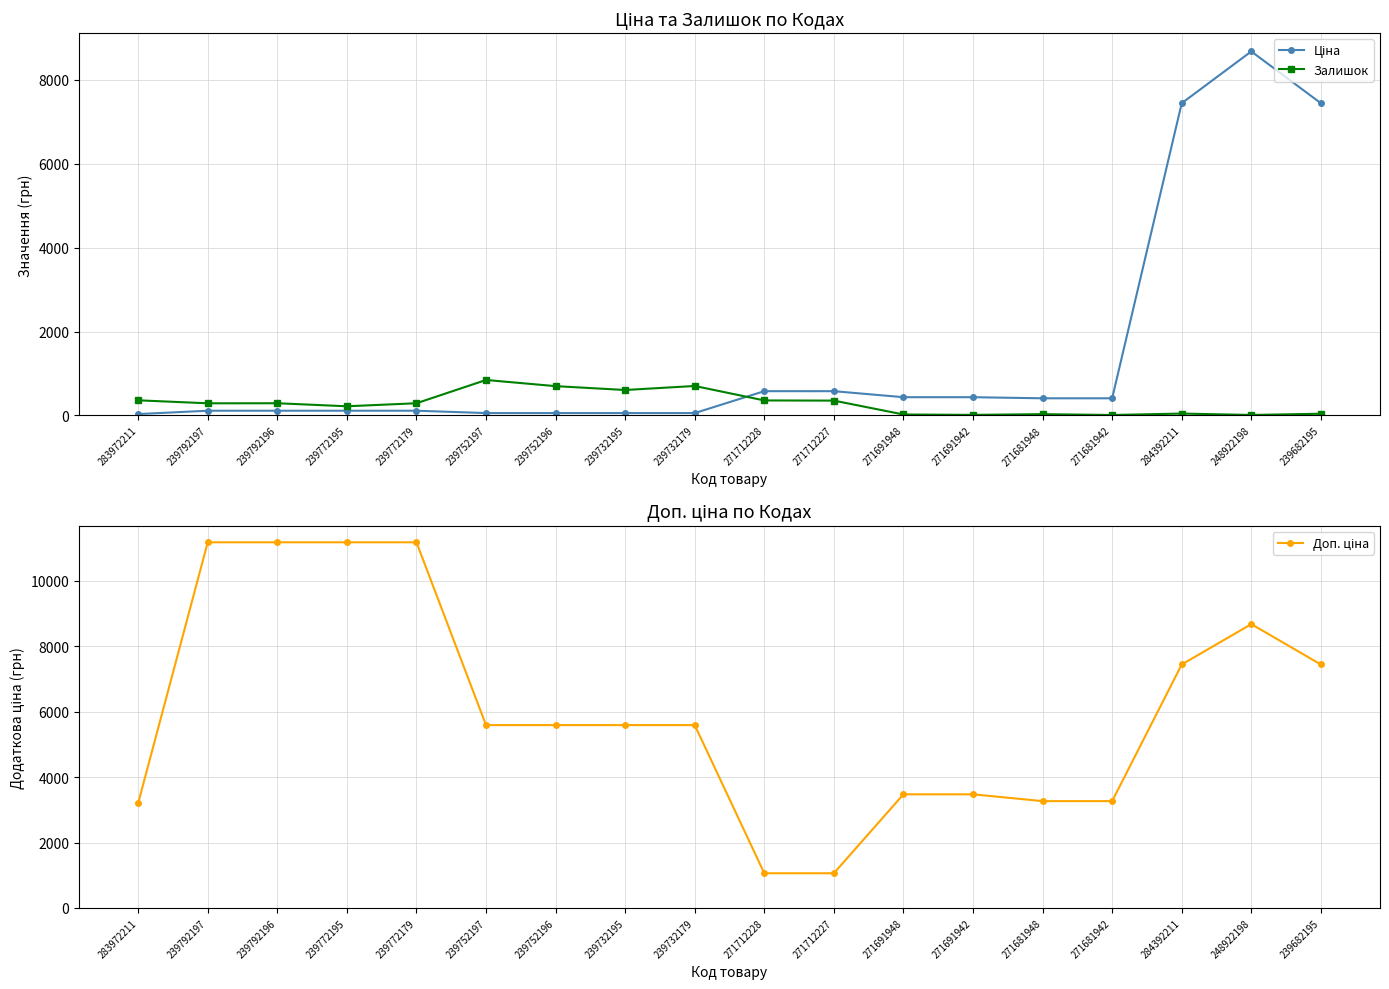

List the series in order of their peak value, lowest first.

Залишок, Ціна, Доп. ціна